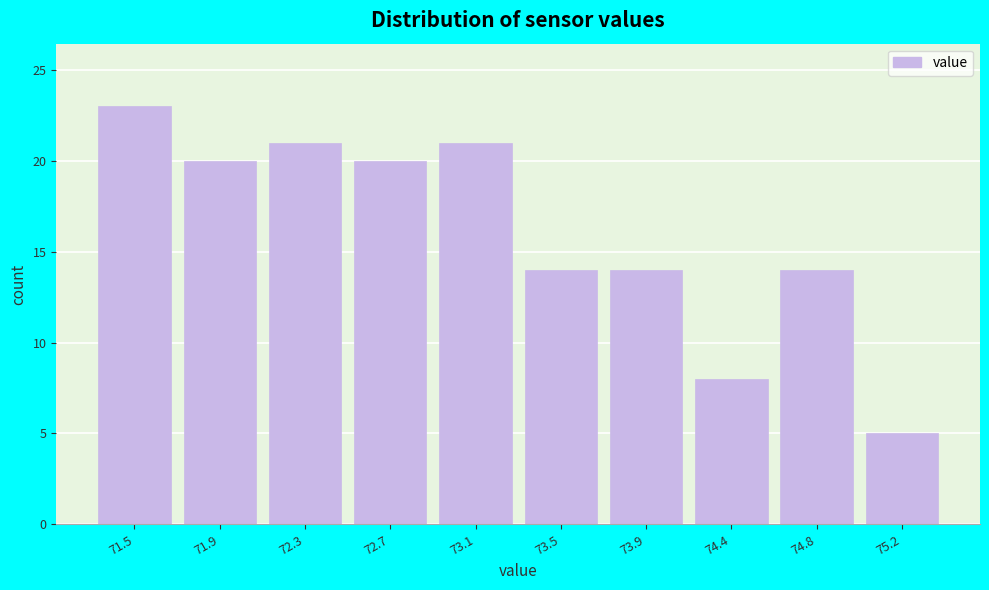

Reading right to left, extract all data points from this chart.

5	14	8	14	14	21	20	21	20	23